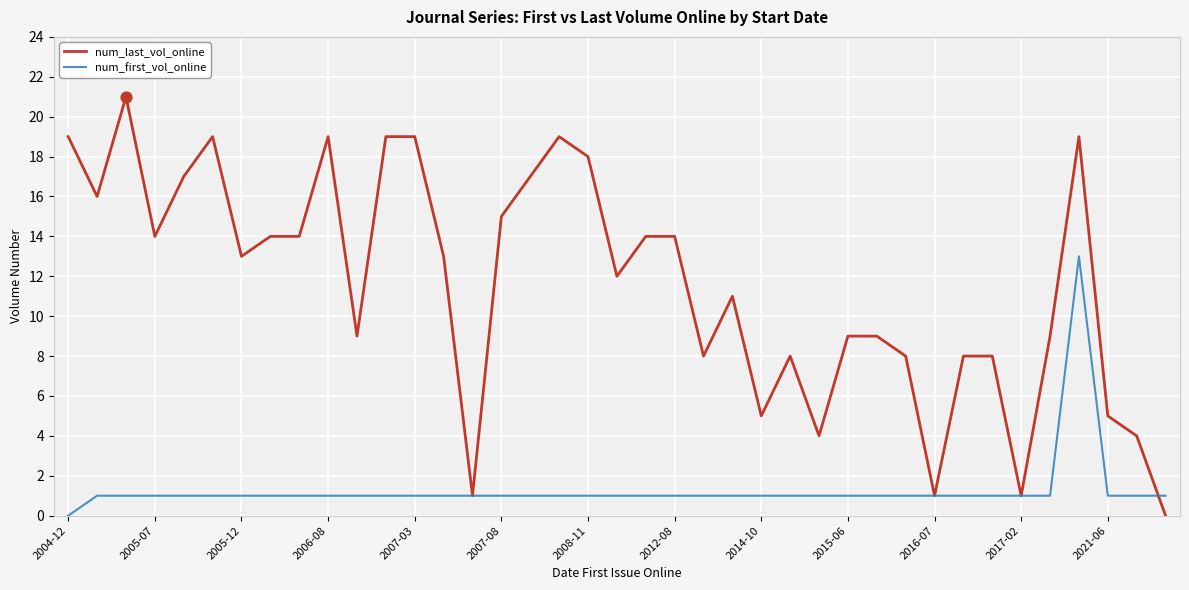

At how many categories does at least one series exceed 3?

35